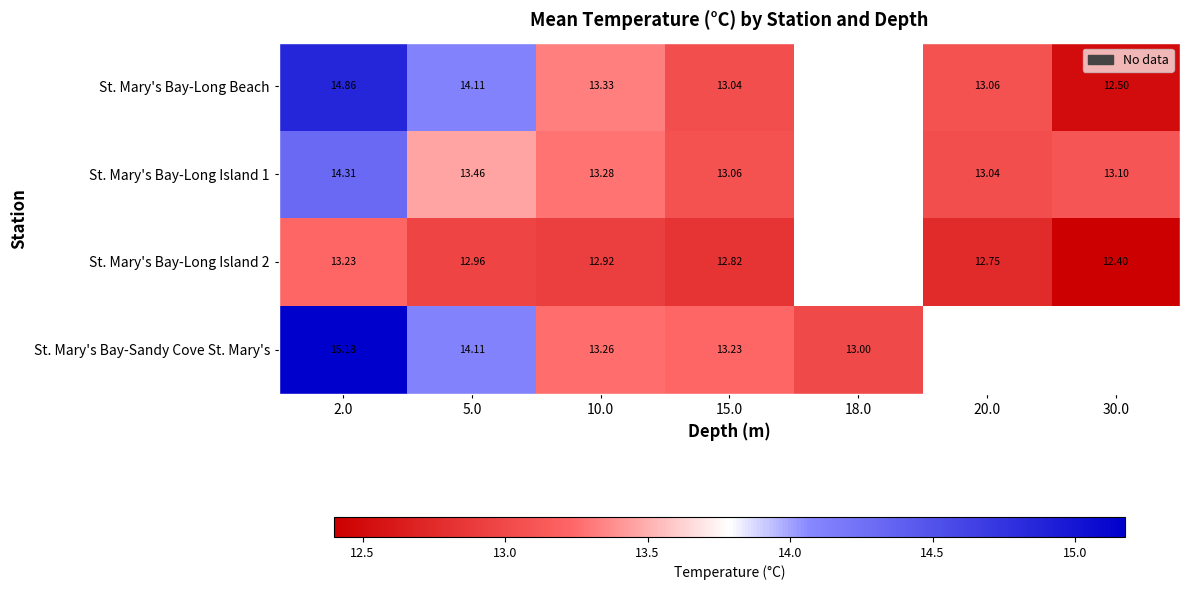

Which has a higher value, 15.0 or 30.0?

15.0